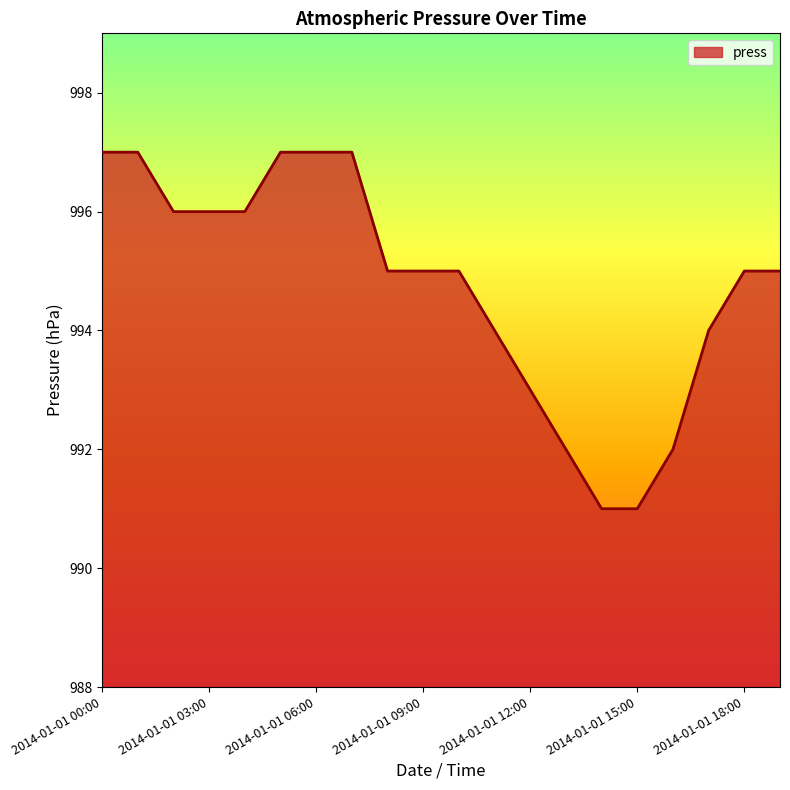

What is the difference between the maximum and minimum values?

6